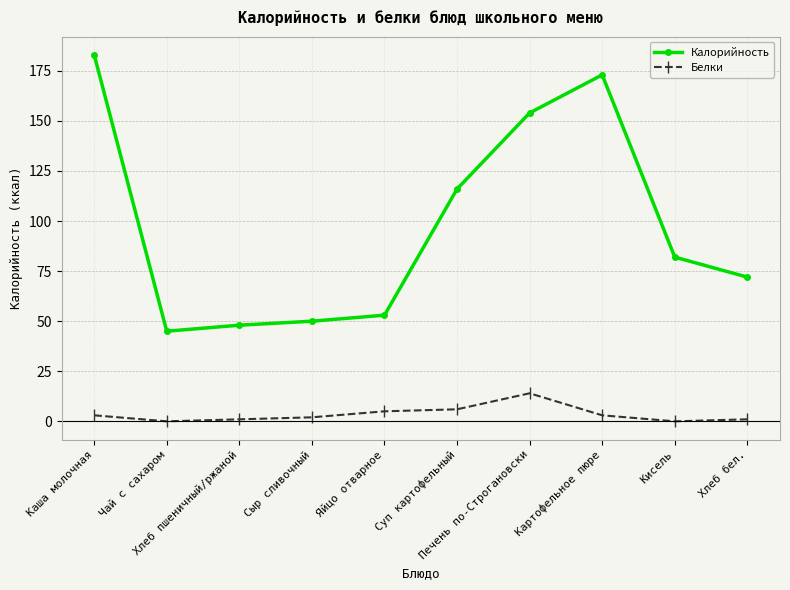

The Белки series shows 1 at Хлеб пшеничный/ржаной. True or false?

True